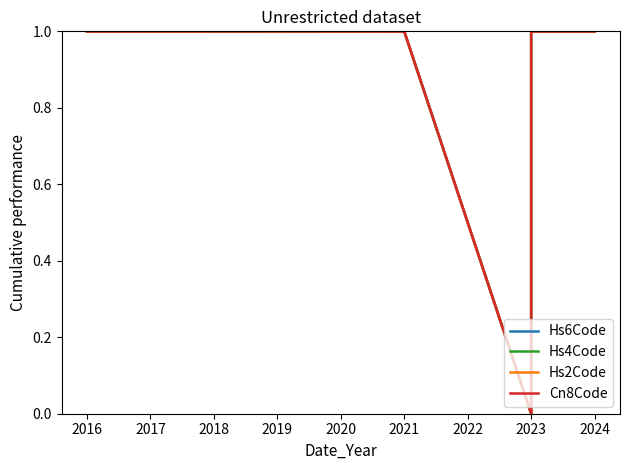

True or false: Hs2Code and Hs6Code cross at least once.

False